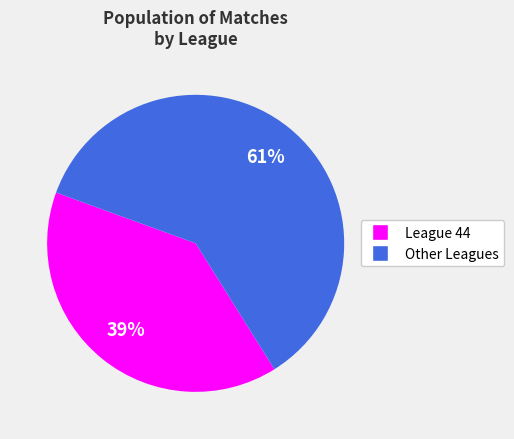

How many slices are in this pie chart?

2